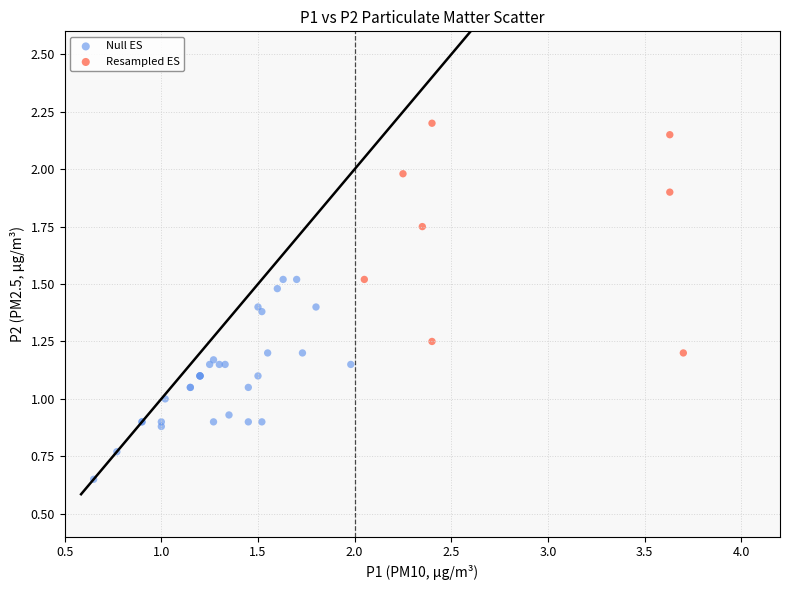

Which series contains the lowest Y value?

Null ES